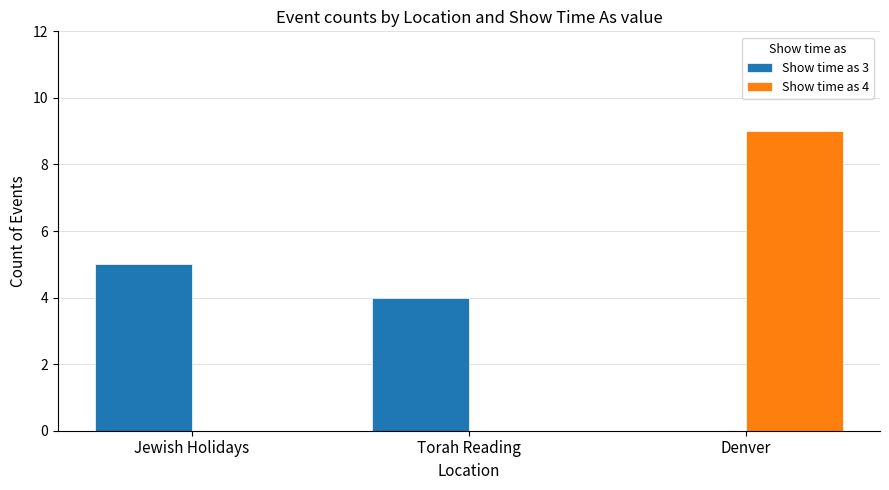

Count the Show time as 3 values in the range 0 to 5.

3